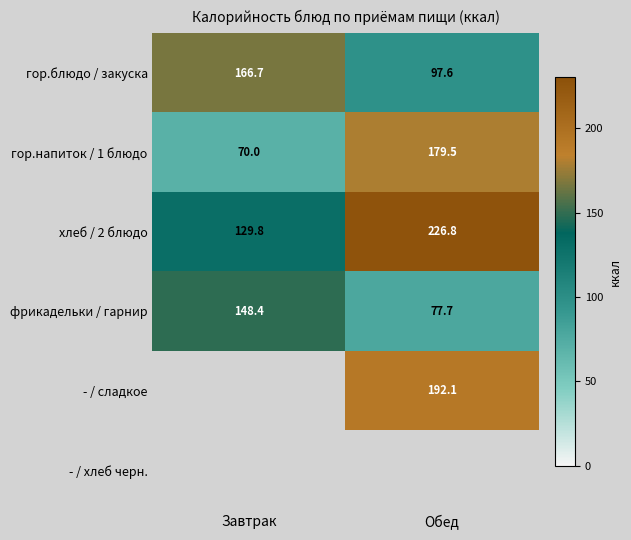

True or false: гор.напиток / 1 блюдо has a value of 112.3 at Обед.

False